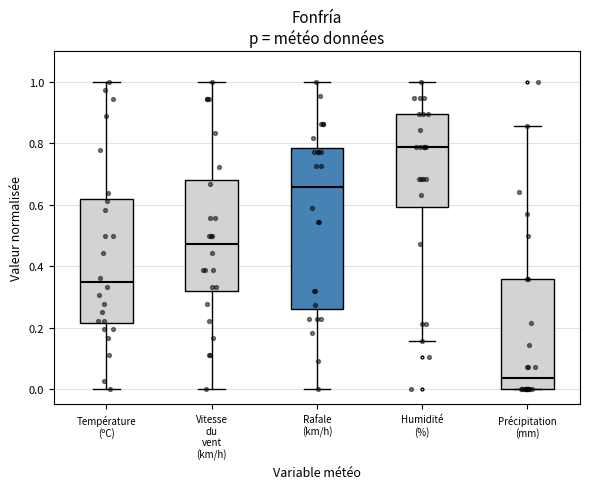

Reading left to right, read every box against the y-axis: the position of its median line, the range the box covers, and the ends of its whiskers. The values are not printed on the chart, so give them approximately, as read against the axis.

Température (ºC): median 0.34, box 0.22 to 0.62, whiskers 0.00 to 1.00
Vitesse du vent (km/h): median 0.48, box 0.32 to 0.68, whiskers 0.00 to 1.00
Rafale (km/h): median 0.66, box 0.26 to 0.78, whiskers 0.00 to 1.00
Humidité (%): median 0.78, box 0.60 to 0.90, whiskers 0.16 to 1.00
Précipitation (mm): median 0.04, box 0.00 to 0.36, whiskers 0.00 to 0.86